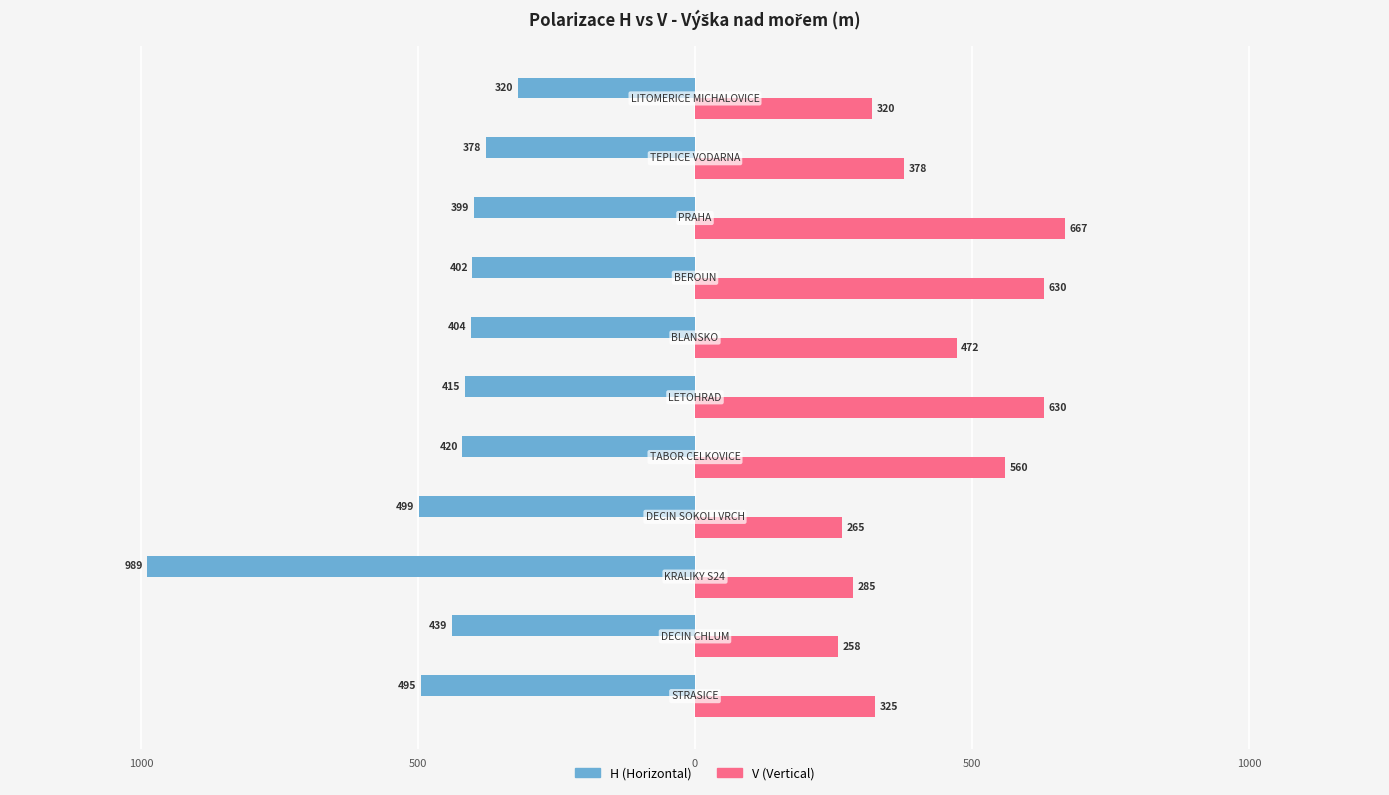

What are all the series names shown in the legend?

H (Horizontal), V (Vertical)